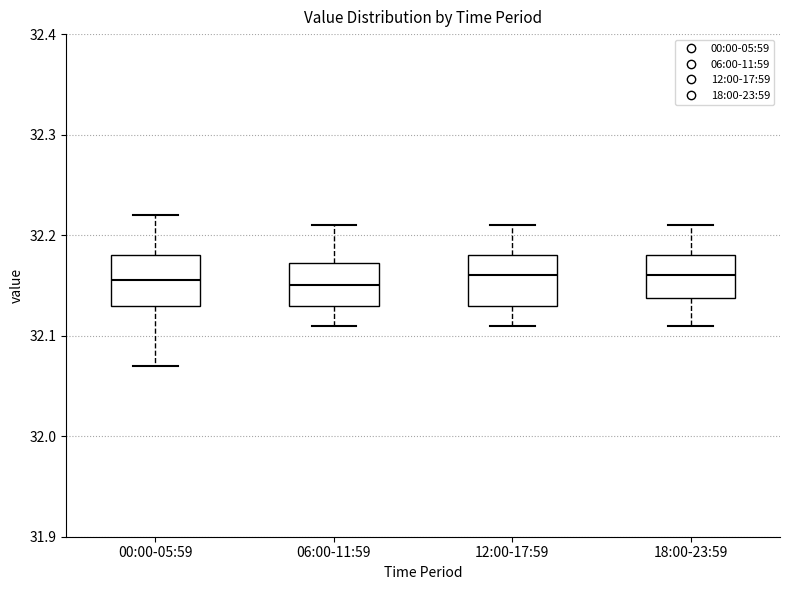

Reading left to right, read every box against the y-axis: the position of its median line, the range the box covers, and the ends of its whiskers. The values are not printed on the chart, so give them approximately, as read against the axis.

00:00-05:59: median 32.16, box 32.13 to 32.18, whiskers 32.07 to 32.22
06:00-11:59: median 32.15, box 32.13 to 32.17, whiskers 32.11 to 32.21
12:00-17:59: median 32.16, box 32.13 to 32.18, whiskers 32.11 to 32.21
18:00-23:59: median 32.16, box 32.14 to 32.18, whiskers 32.11 to 32.21